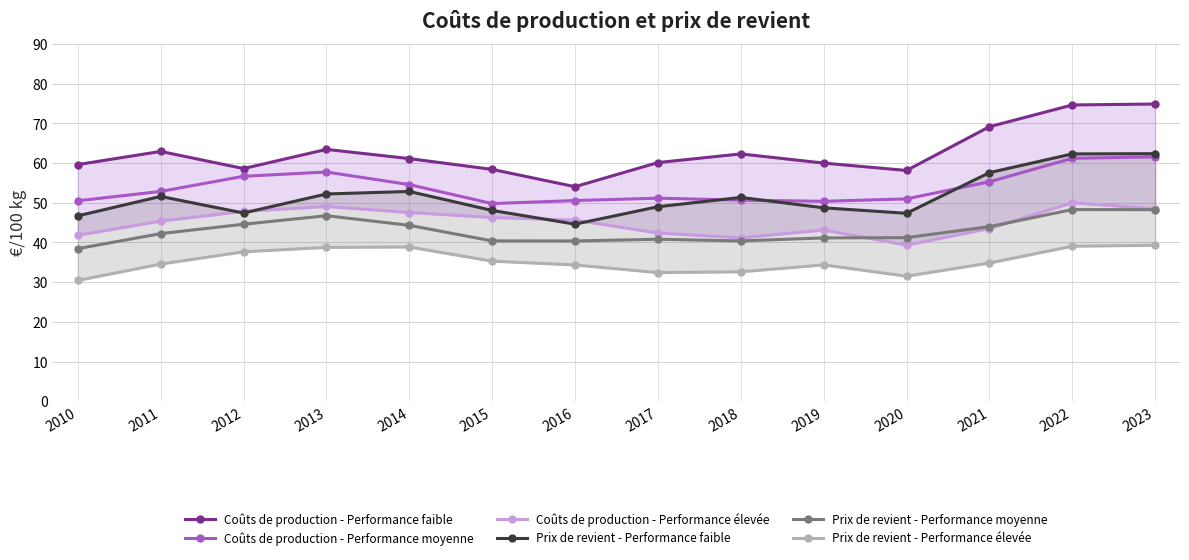

Which series changed the most between 2022 and 2023?

Coûts de production - Performance élevée